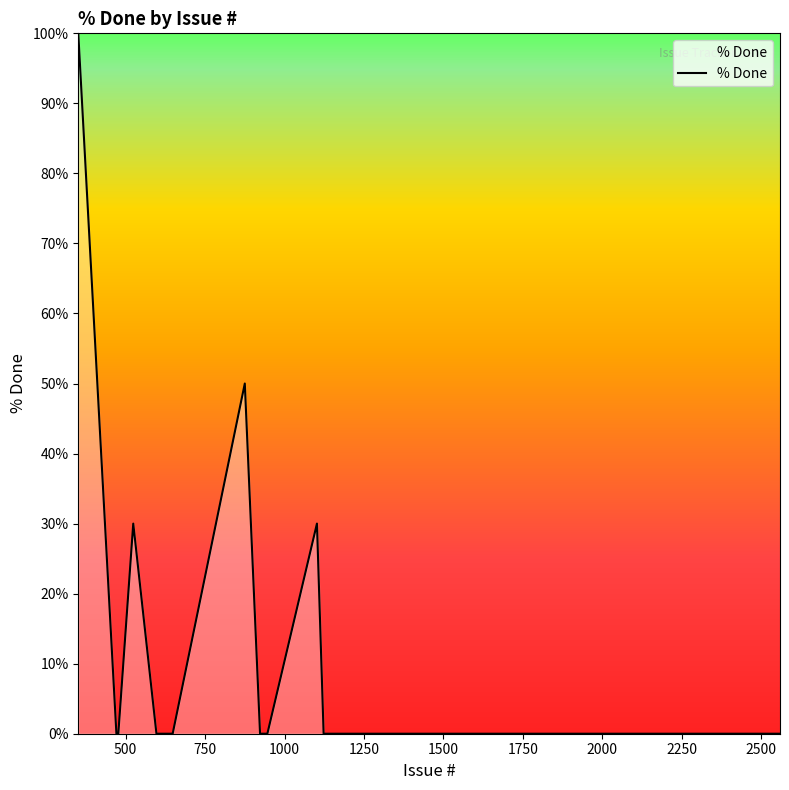

What is the greatest value displayed?

100